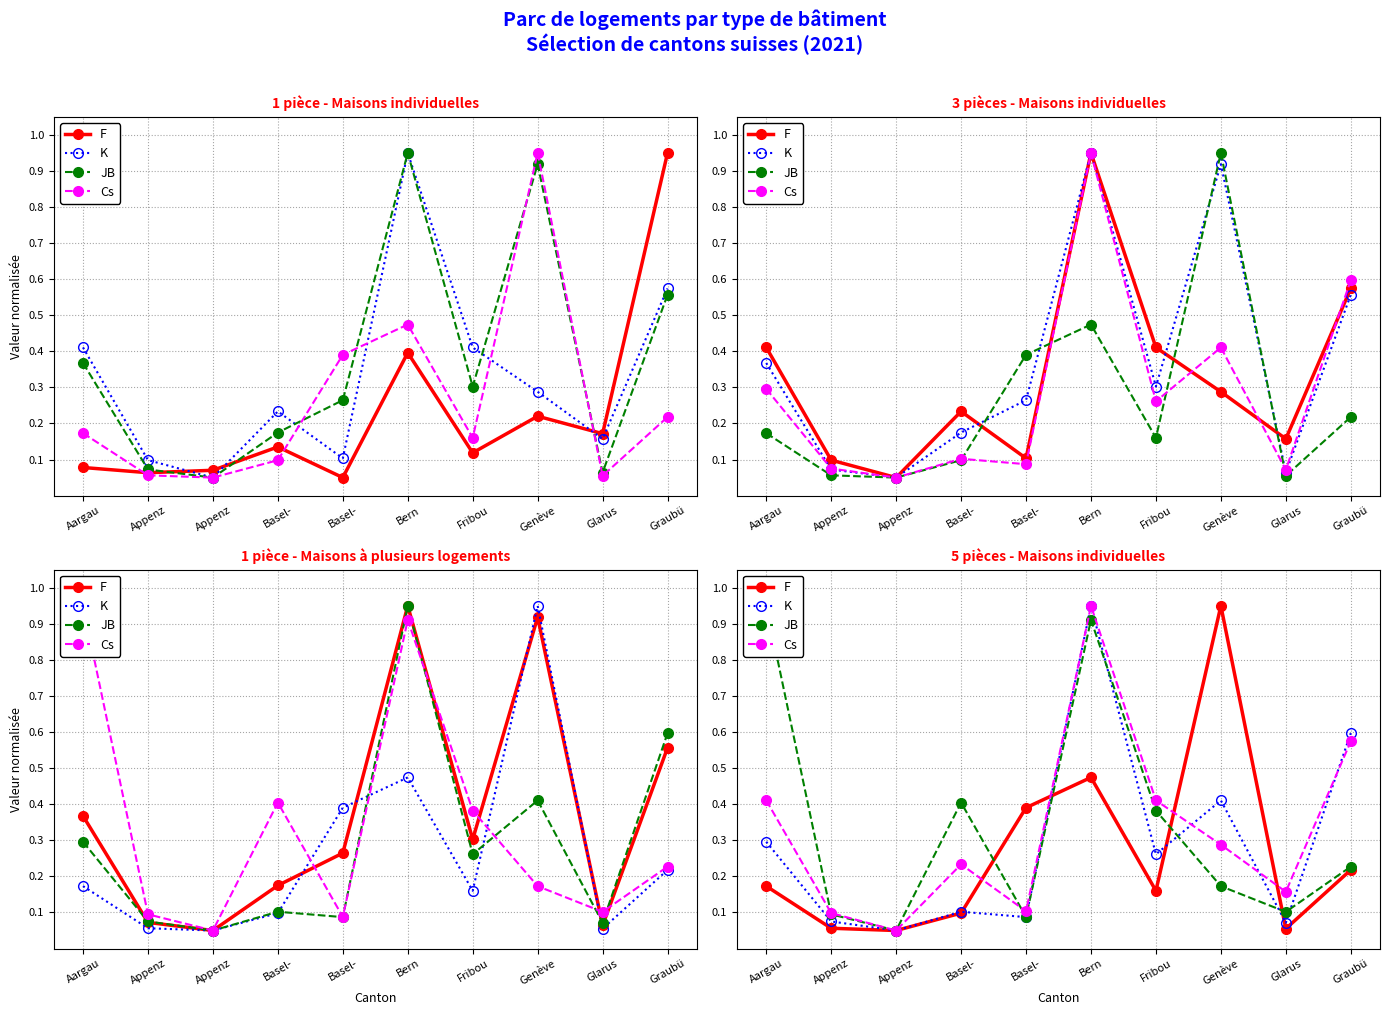

Does the chart have visible grid lines?

Yes